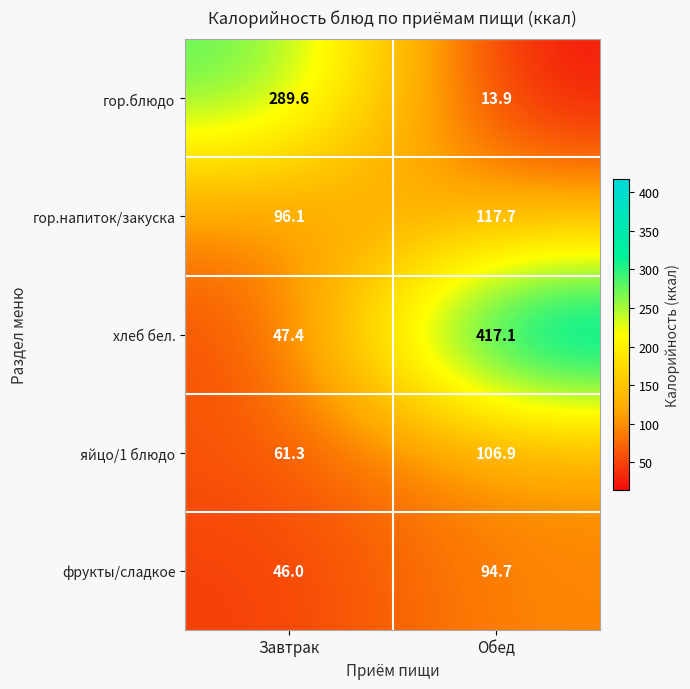

How many data points does each series have?

2